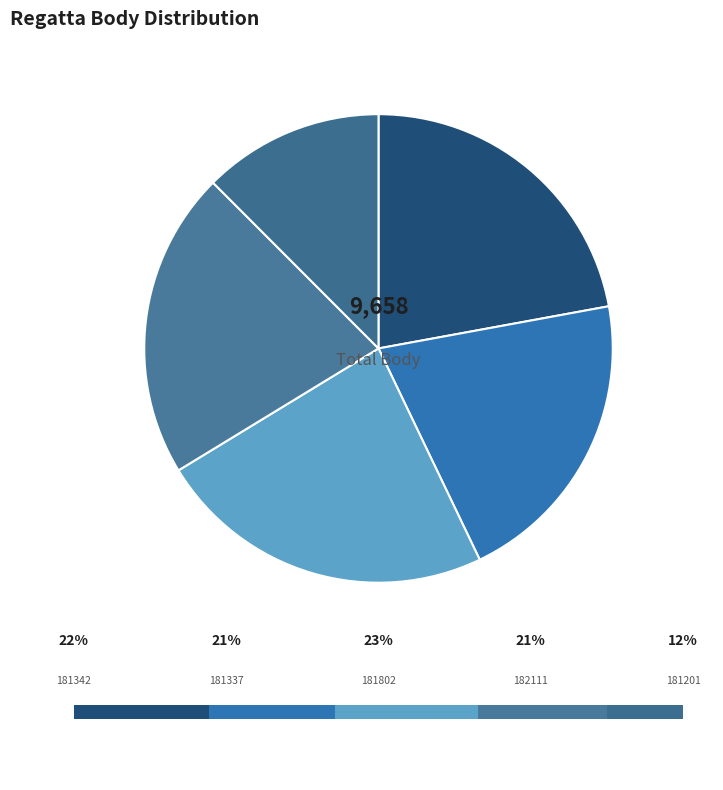

To the nearest percent, what is the difference between the largest and smallest slice percentages?

11%